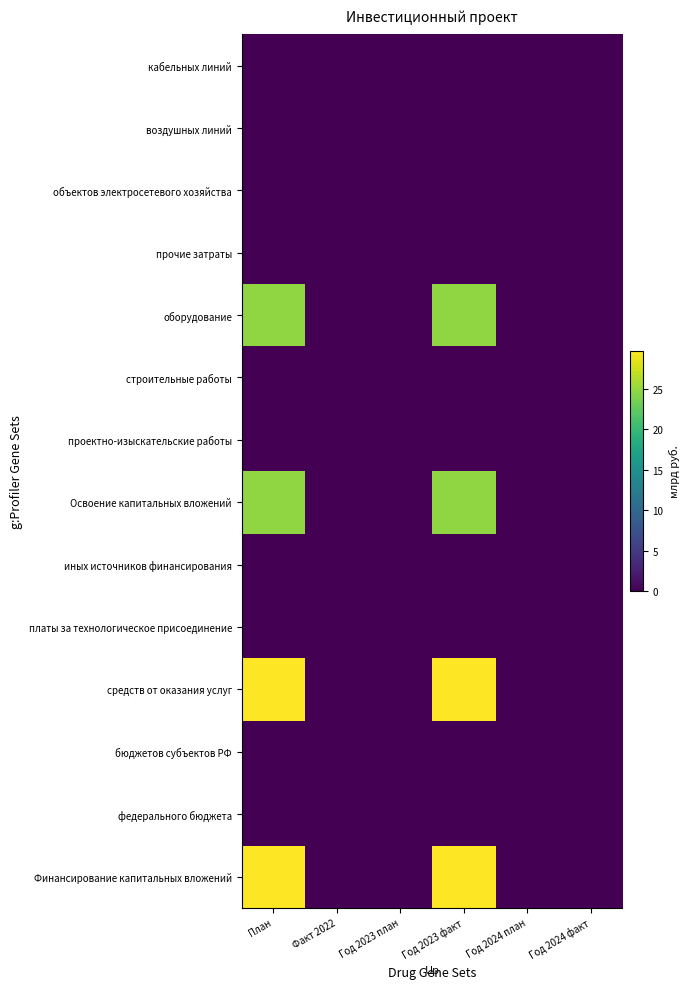

How many categories are shown in the chart?

6